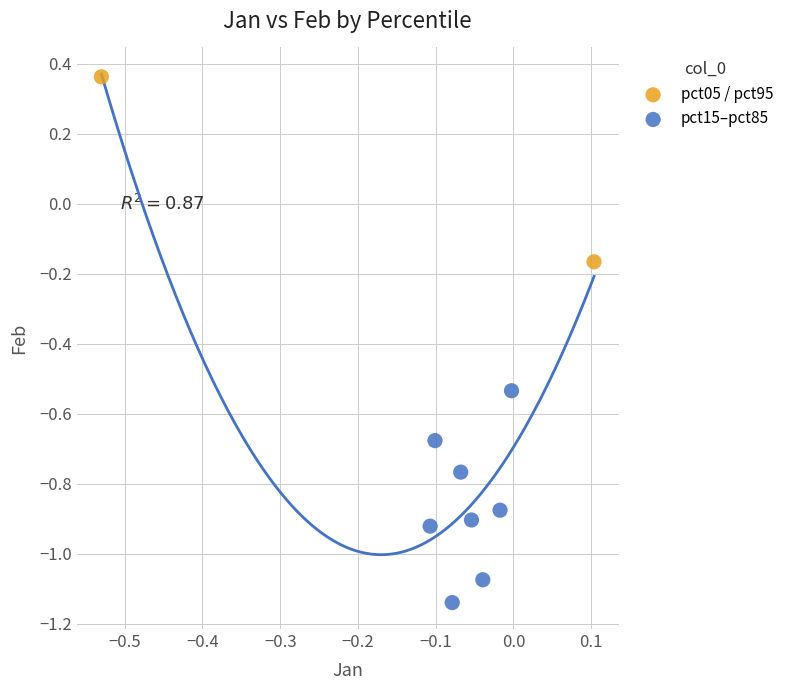

Which series contains the lowest Y value?

pct15–pct85